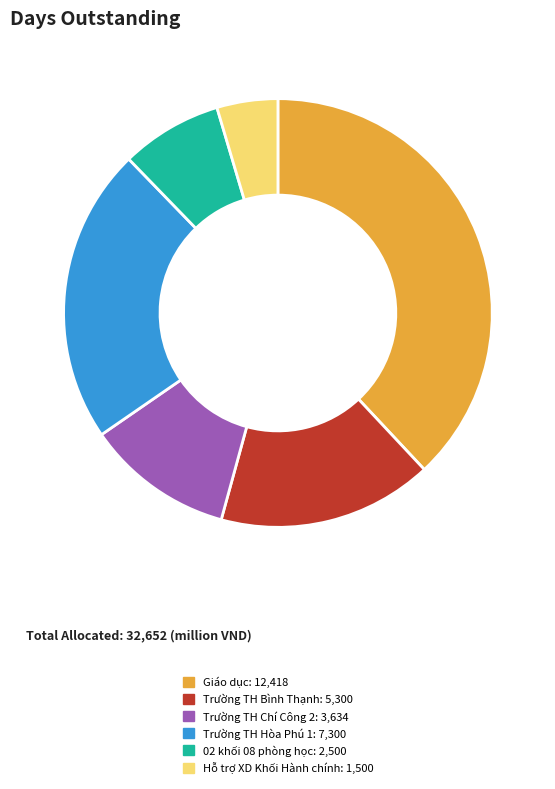

Is there a majority slice in this chart?

No